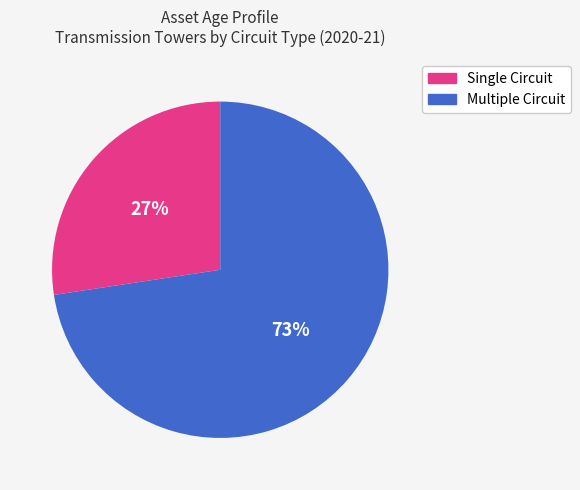

To the nearest percent, what is the combined percentage of Multiple Circuit and Single Circuit?

100%